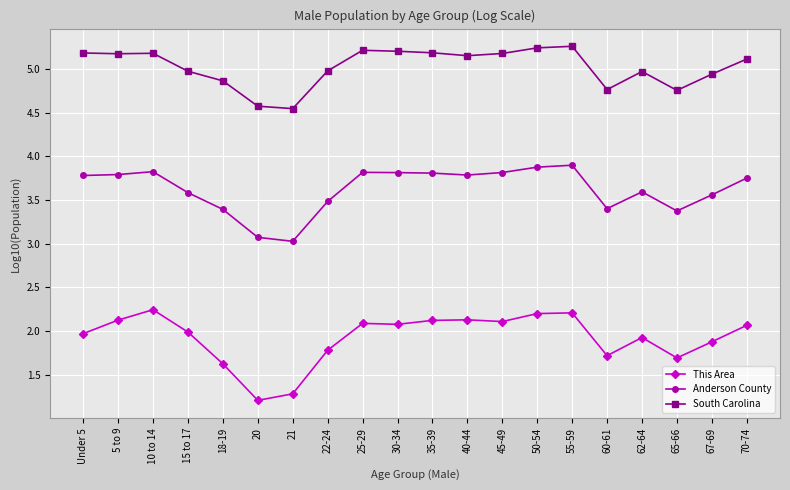

List the series in order of their overall mean, lowest first.

This Area, Anderson County, South Carolina